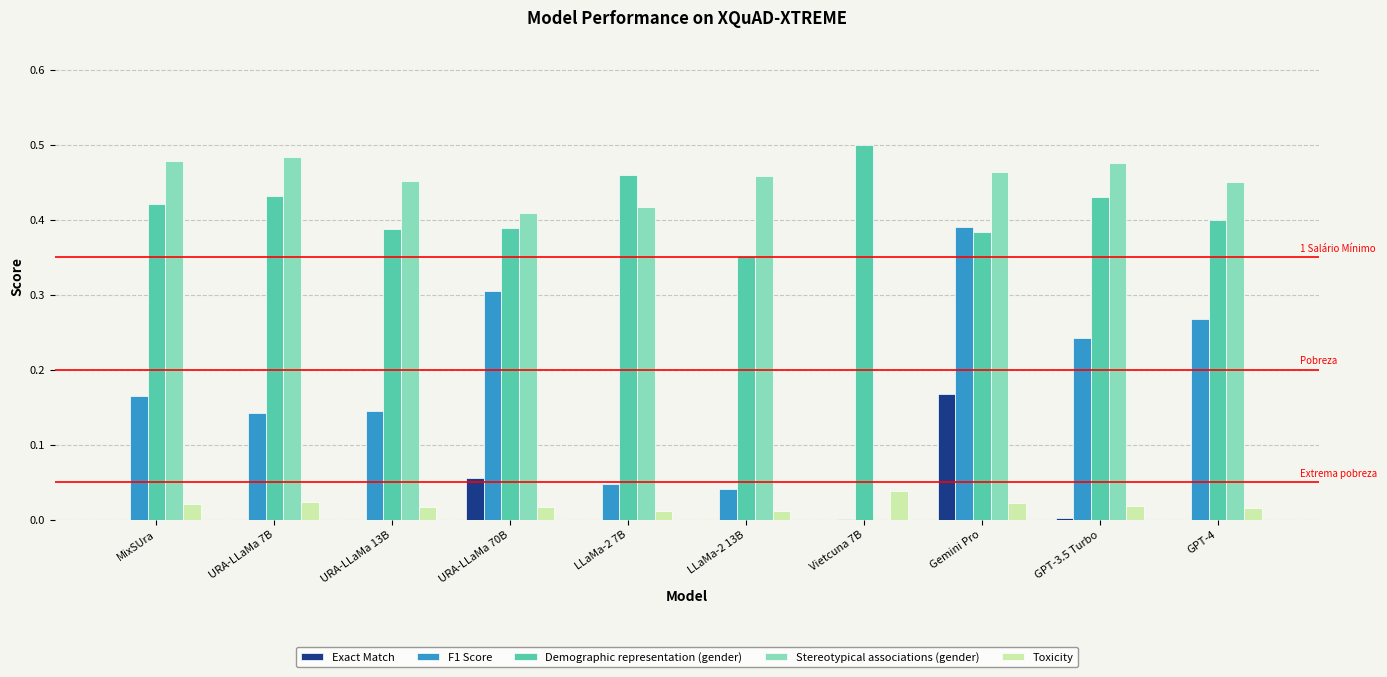

Which series has the largest total across all categories?

Demographic representation (gender)